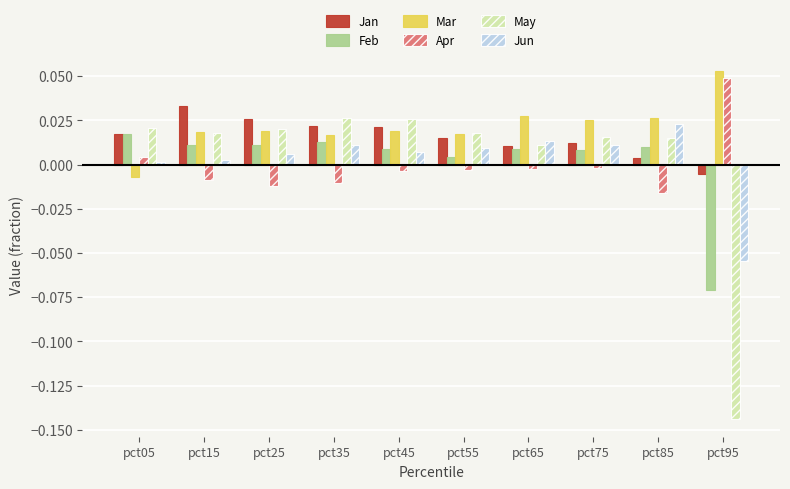

At which label does Jun reach its peak?

pct85